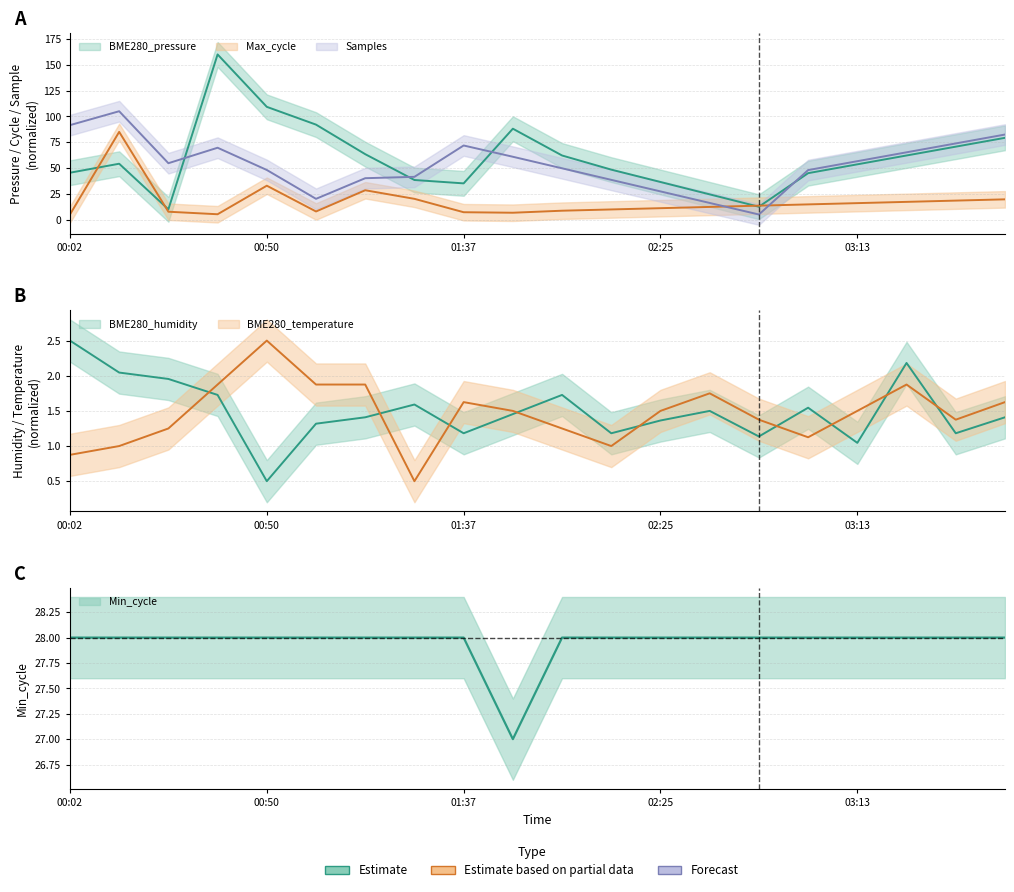

Where is the first local maximum for BME280_pressure?

00:14